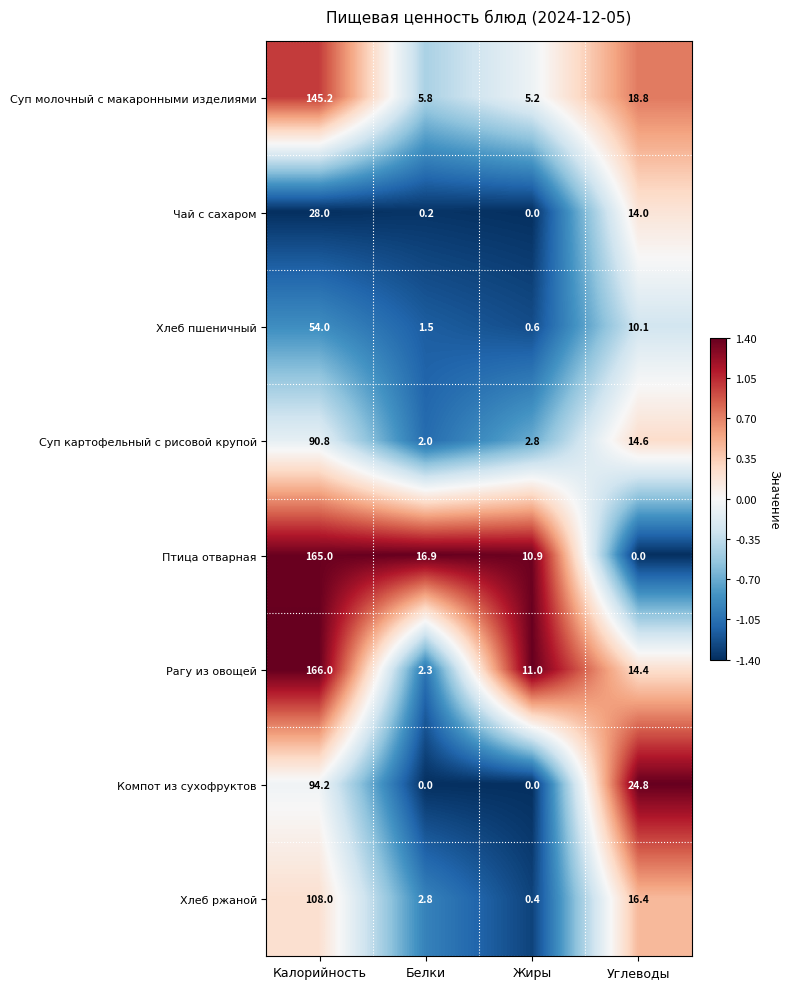

What is the total value across all series at Калорийность?

851.2